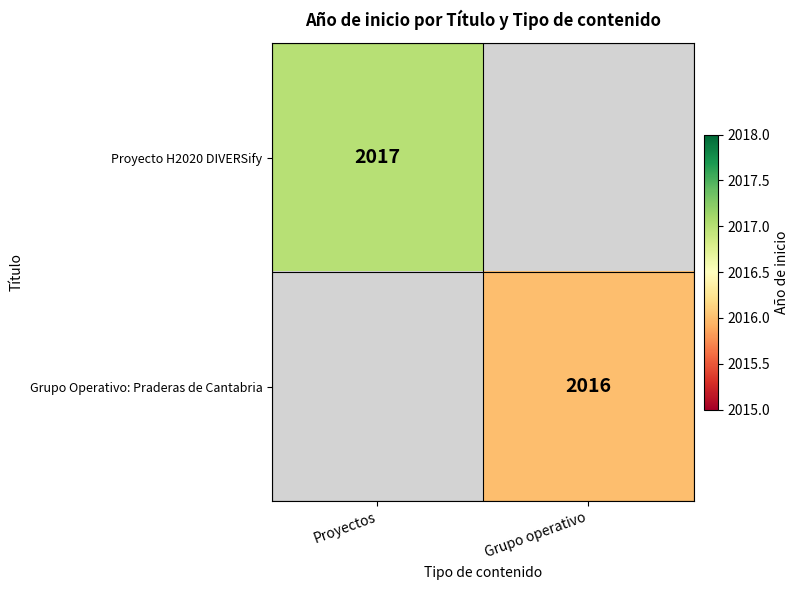

The Proyecto H2020 DIVERSify series shows 3144 at Proyectos. True or false?

False